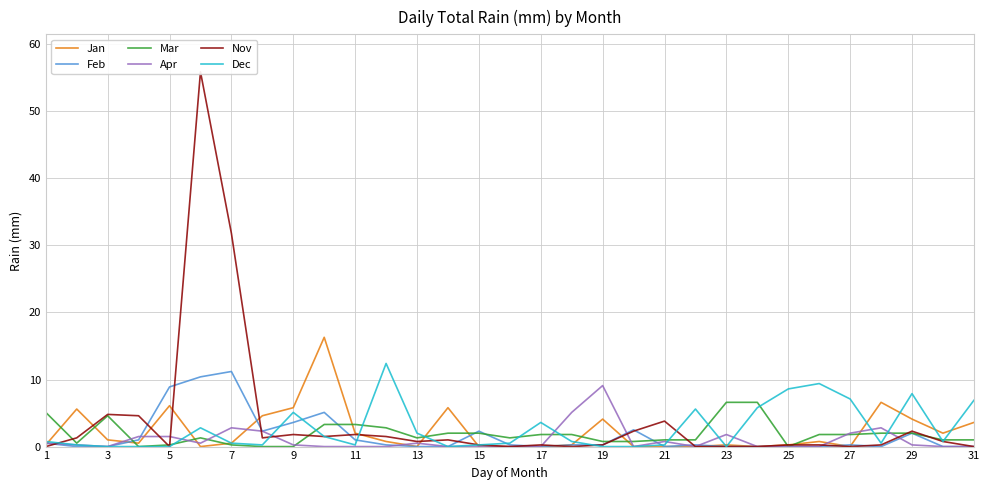

How many positive values does the Apr series have?

16